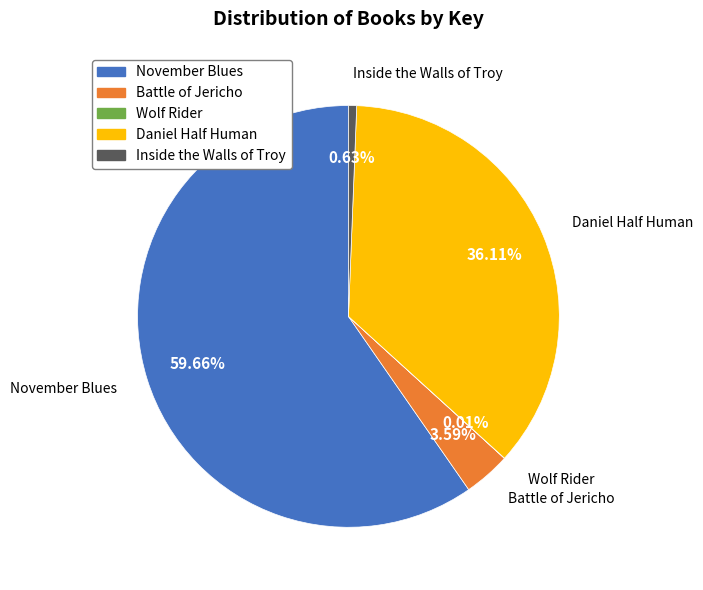

Is the sum of Battle of Jericho and Inside the Walls of Troy greater than half?

No